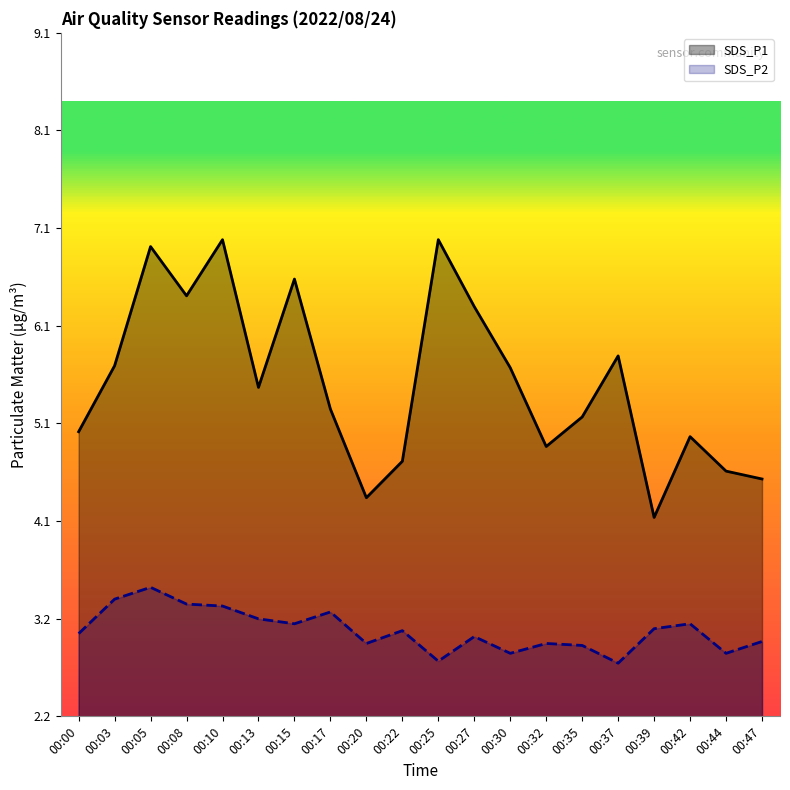

Between 00:03 and 00:35, which is larger?

00:03